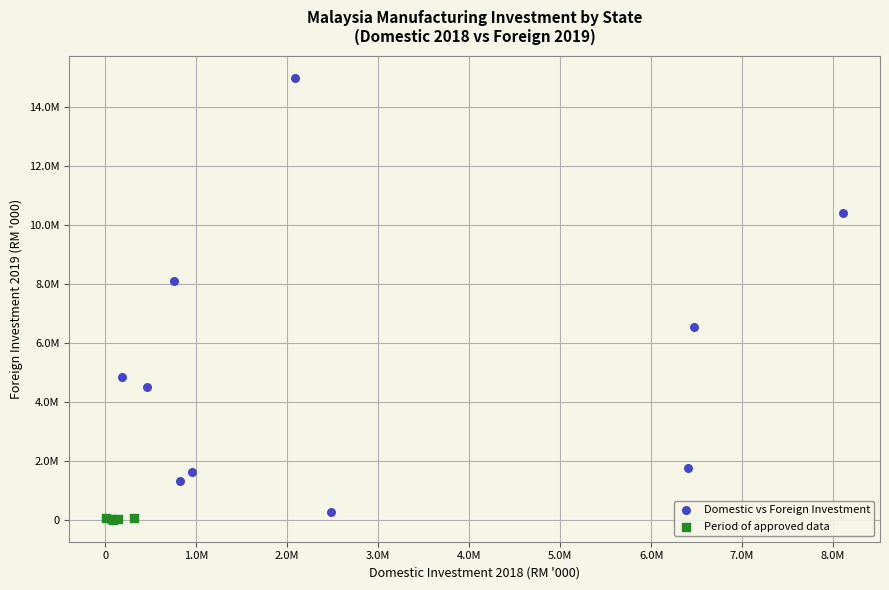

What are all the series names shown in the legend?

Domestic vs Foreign Investment, Period of approved data